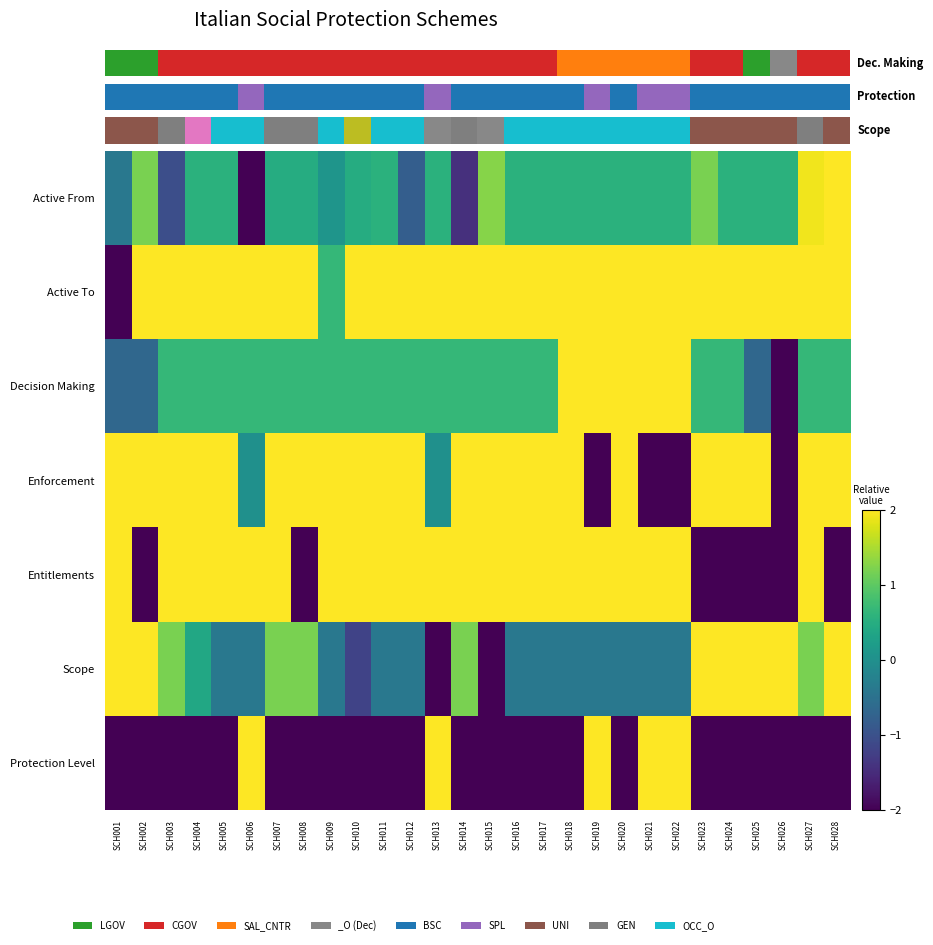

Rank the categories by Protection Level value from lowest to highest.

SCH001, SCH002, SCH003, SCH004, SCH005, SCH007, SCH008, SCH009, SCH010, SCH011, SCH012, SCH014, SCH015, SCH016, SCH017, SCH018, SCH020, SCH023, SCH024, SCH025, SCH026, SCH027, SCH028, SCH006, SCH013, SCH019, SCH021, SCH022